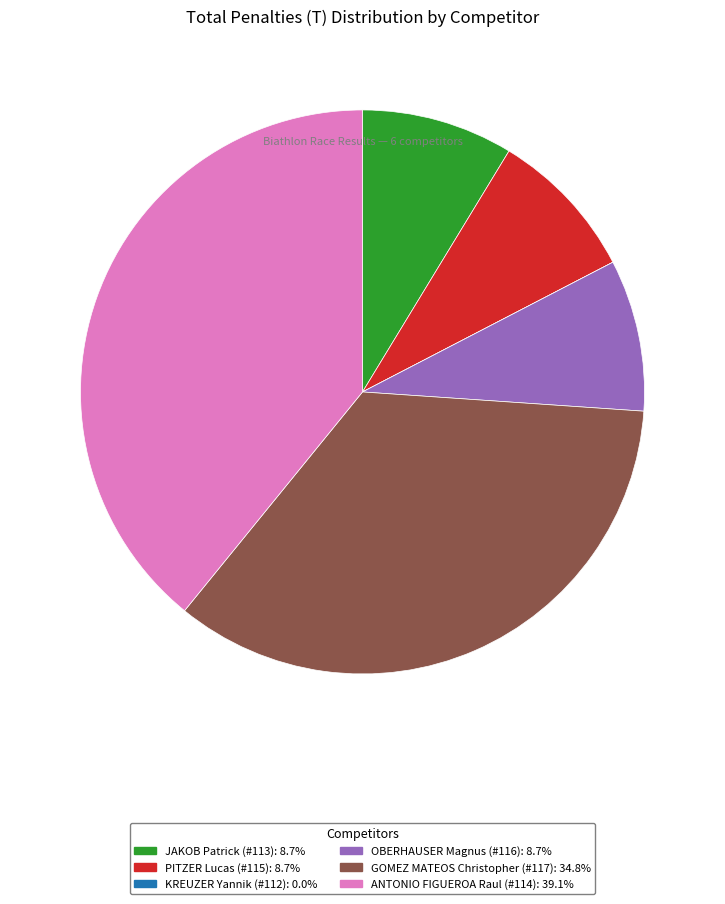

Is there a majority slice in this chart?

No